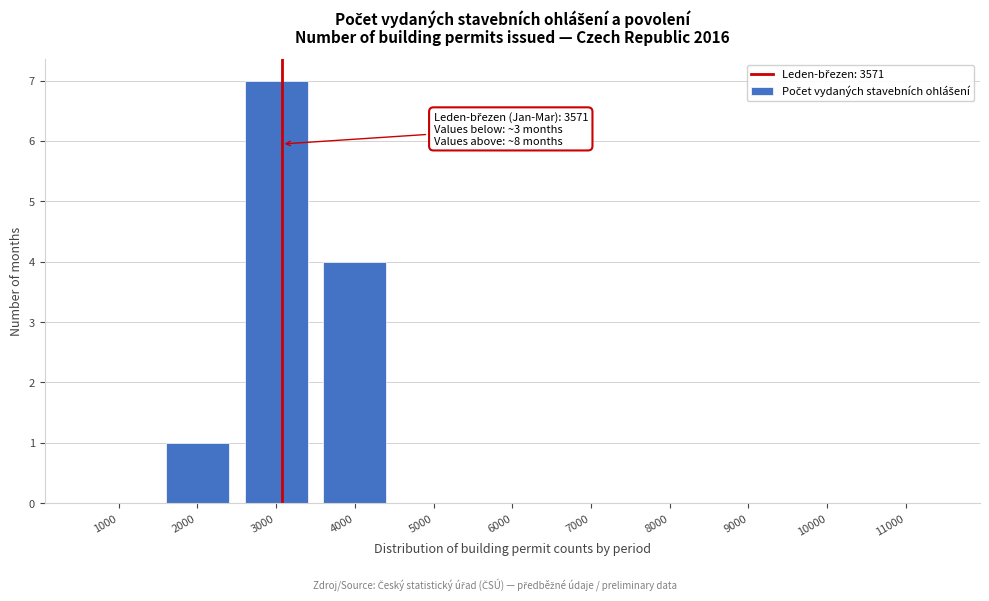

Reading right to left, extract all data points from this chart.

11000=0	10000=0	9000=0	8000=0	7000=0	6000=0	5000=0	4000=4	3000=7	2000=1	1000=0